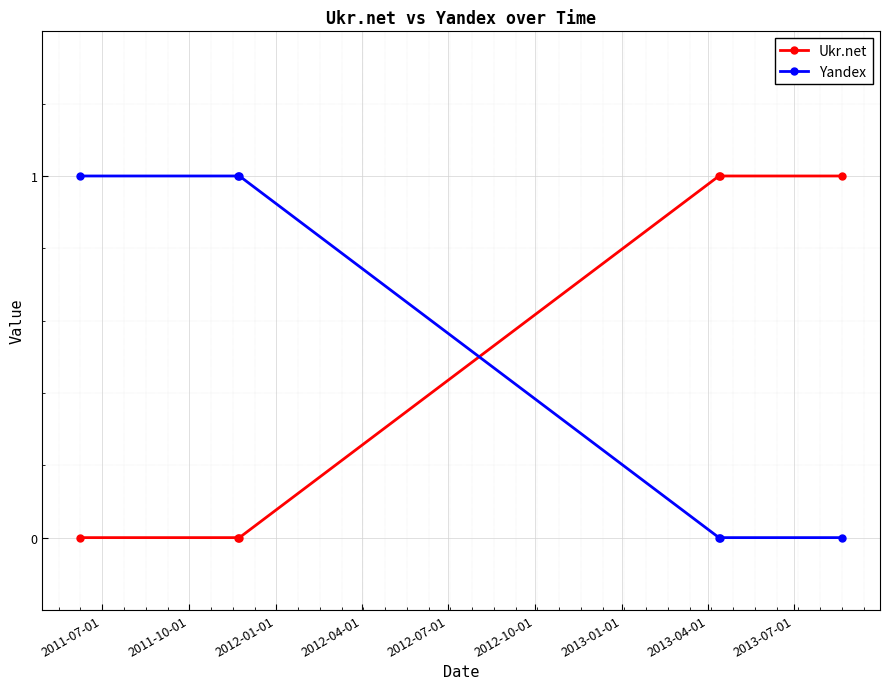

What is the difference between the maximum and second lowest values in the Ukr.net series?

1